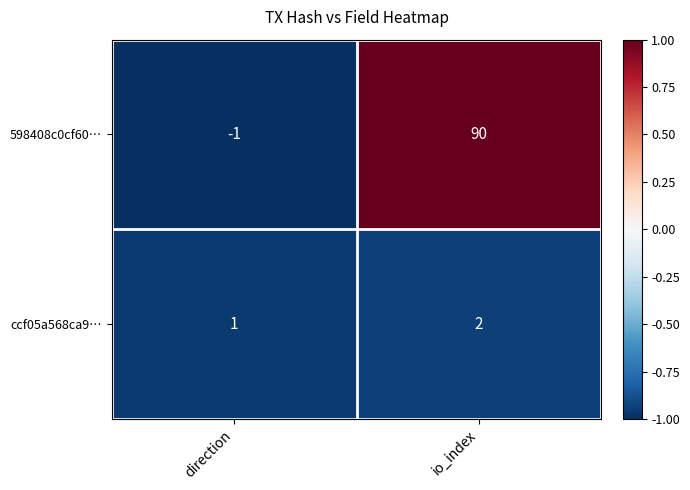

Where is 598408c0cf60… nearest to the value 44?

direction